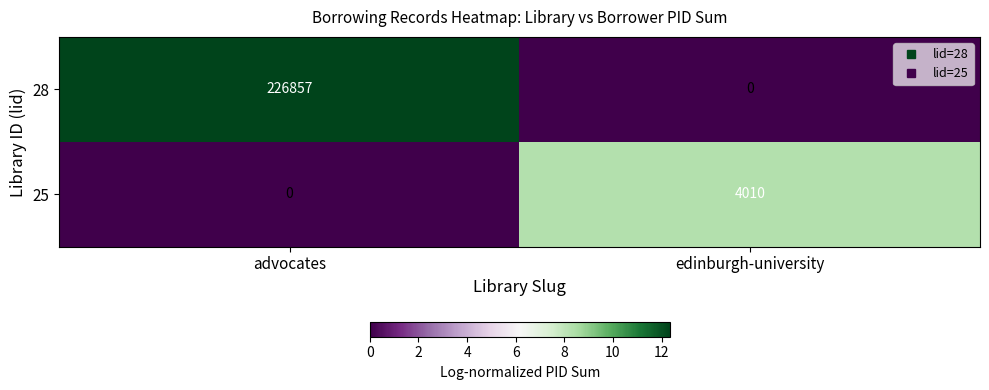

Is the value of 25 at edinburgh-university greater than the value of 28 at edinburgh-university?

Yes